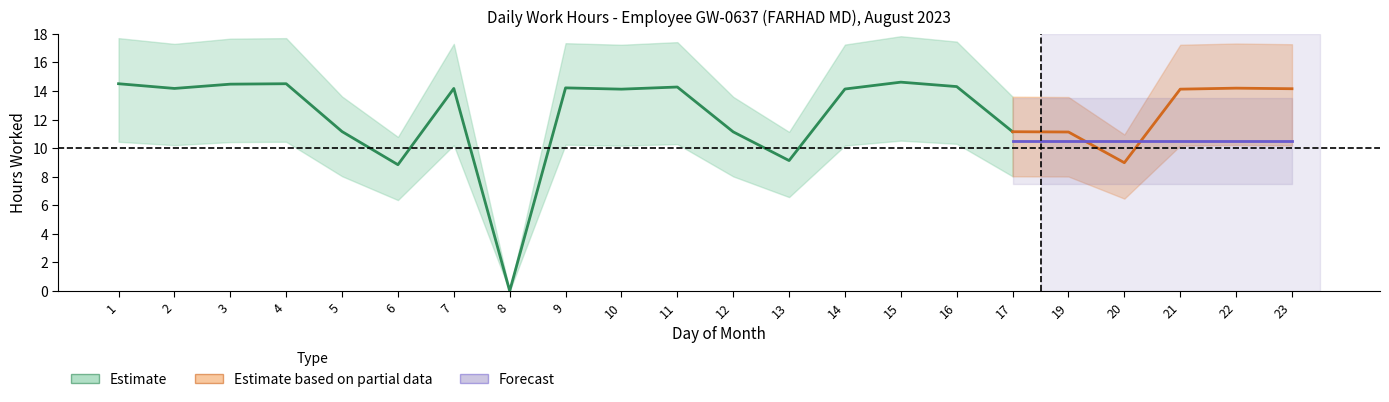

What is the difference between the Low values at 9 and 3?

0.3